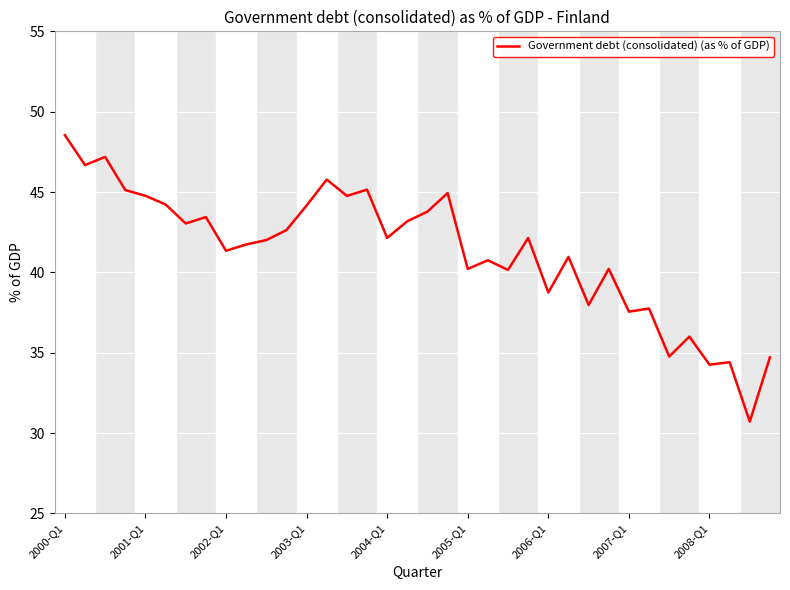

True or false: there are more than 1 points higher than both neighbors.

True